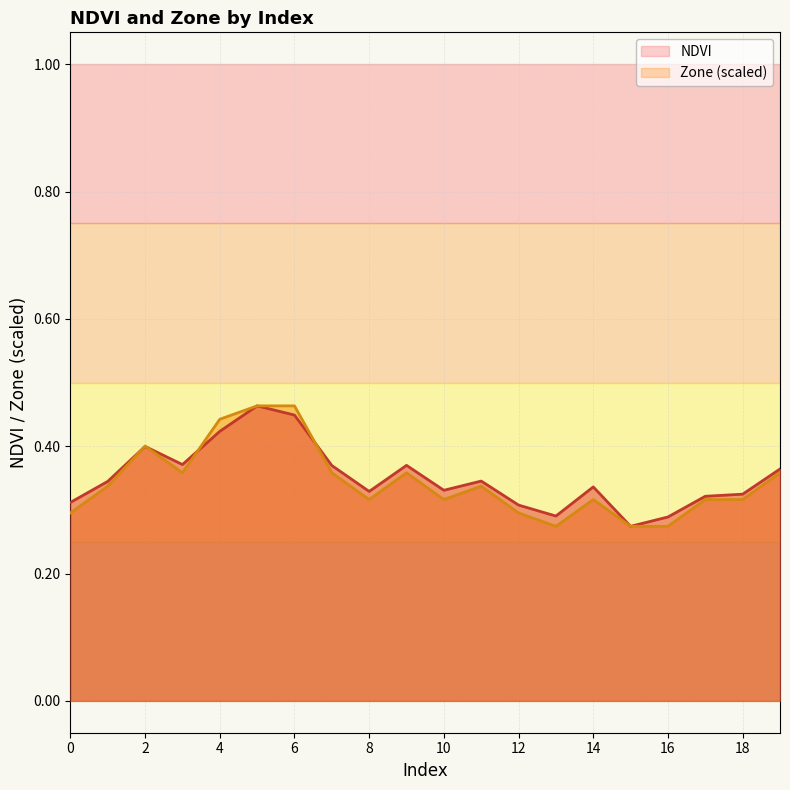

What is the minimum value shown in the chart?

0.3